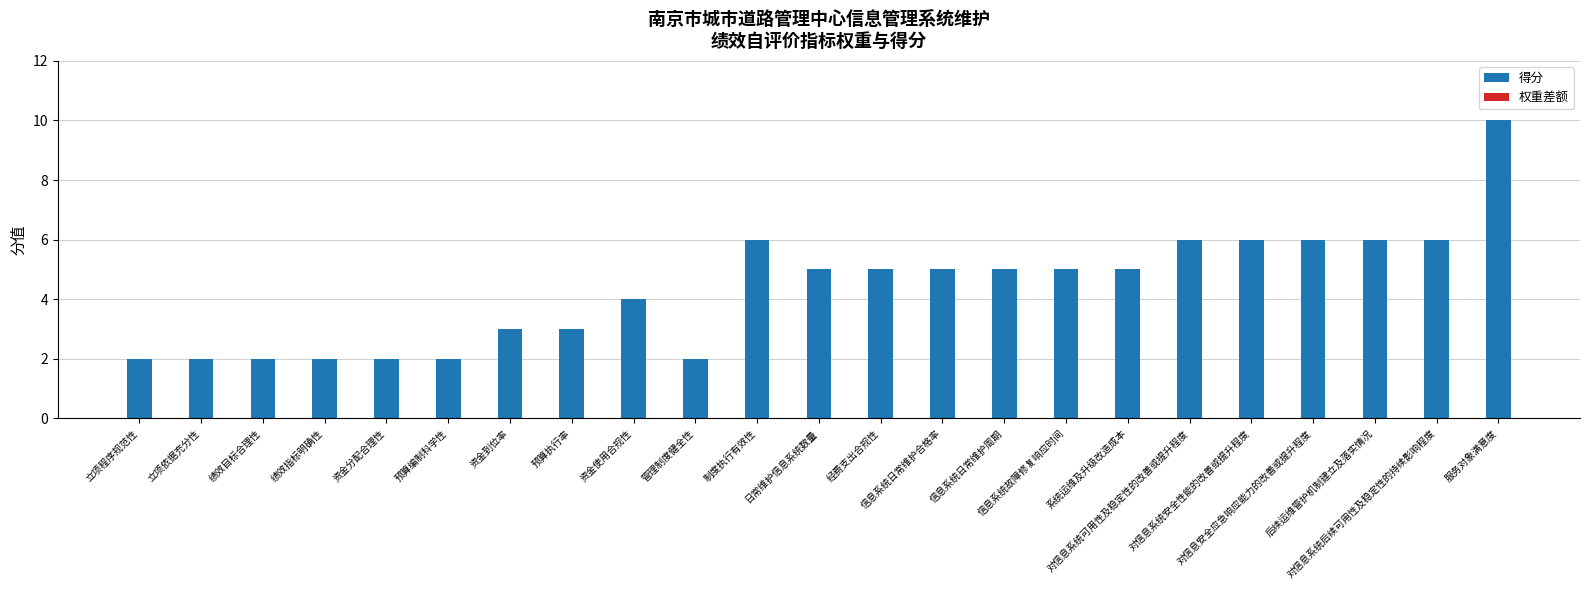

Between 立项依据充分性 and 系统运维及升级改造成本, which is larger?

系统运维及升级改造成本